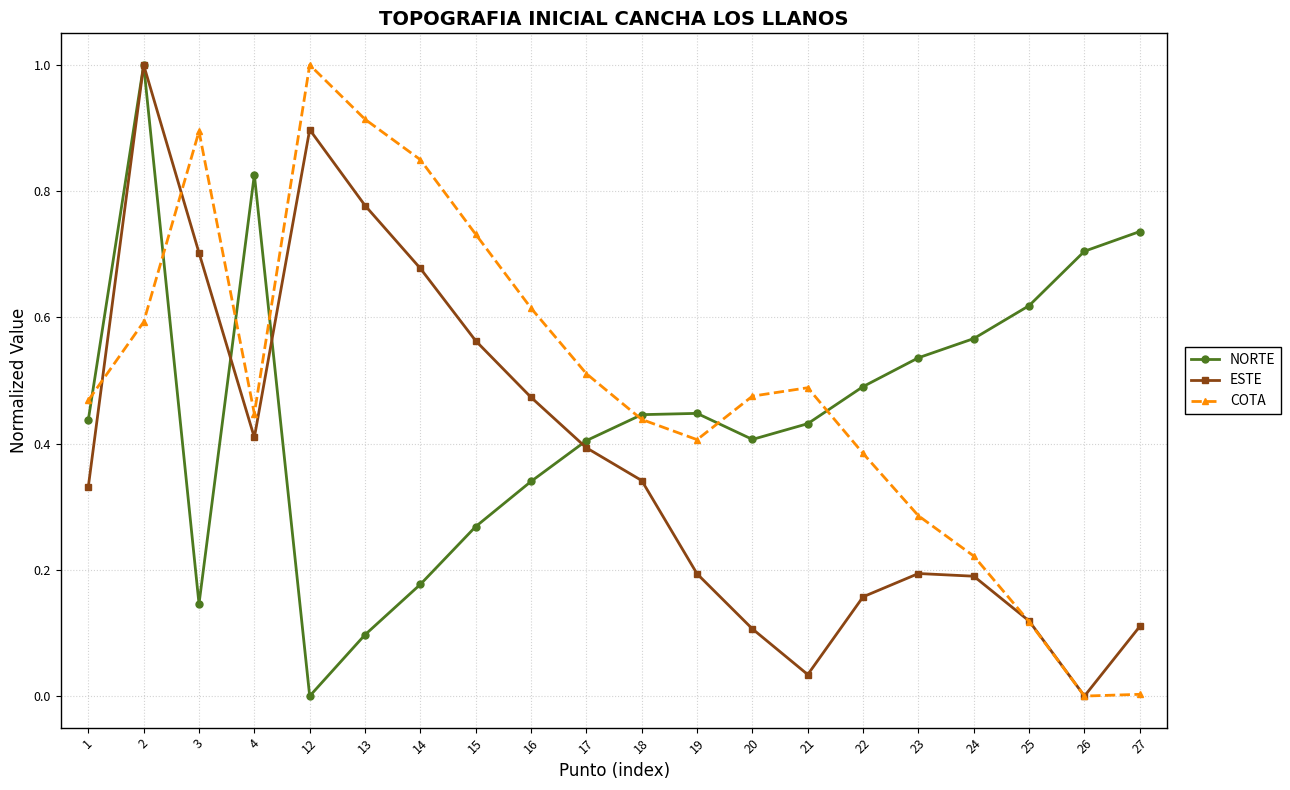

Rank the series at 15 from highest to lowest value.

COTA, ESTE, NORTE